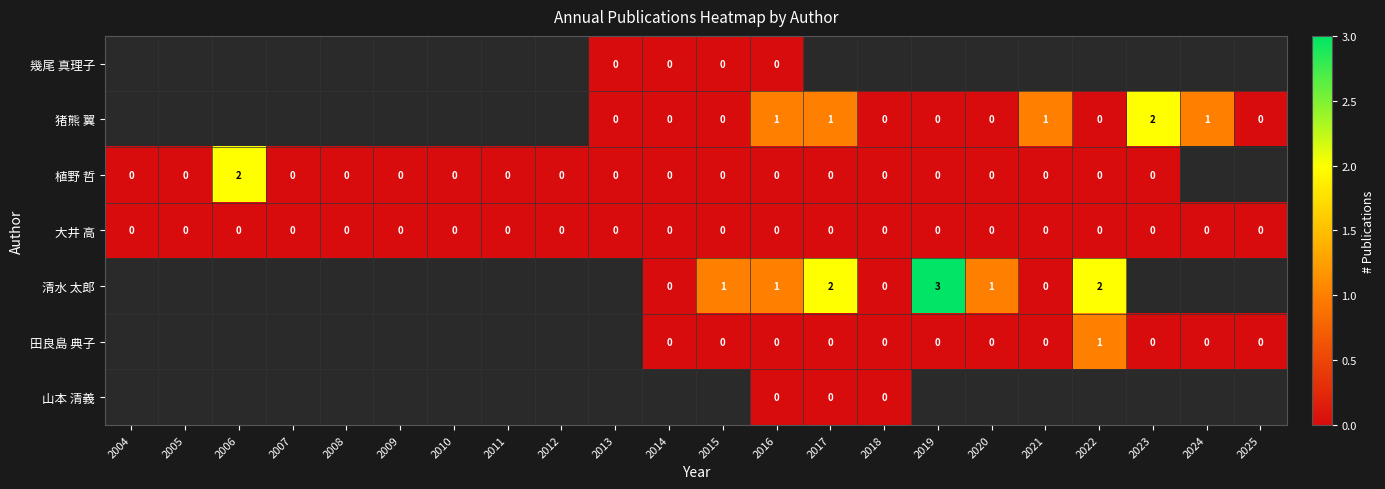

The 清水 太郎 series shows 3 at 2019. True or false?

True